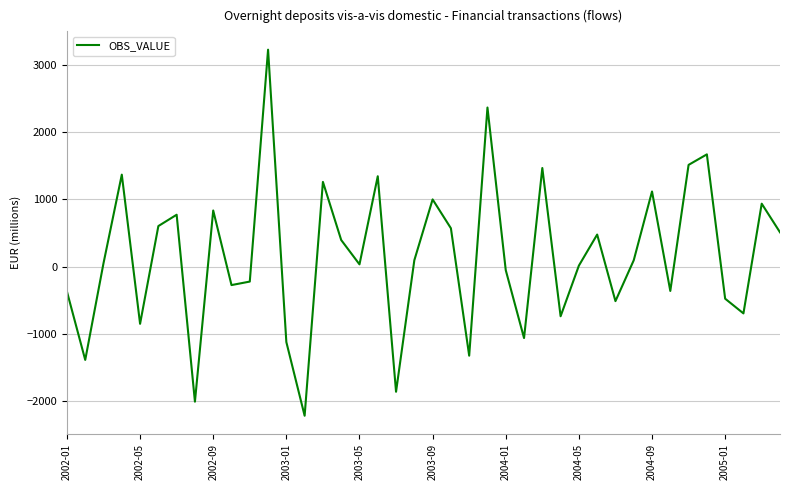

What is the minimum value shown in the chart?

-2225.2